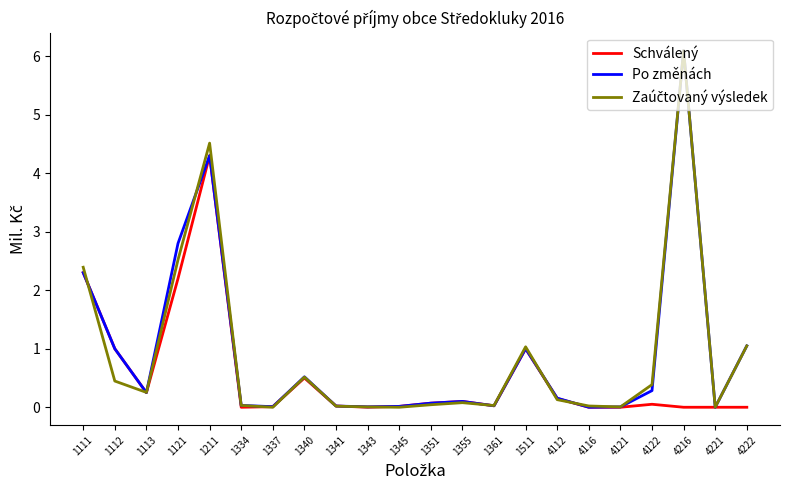

Which category has the highest value across all series?

4216